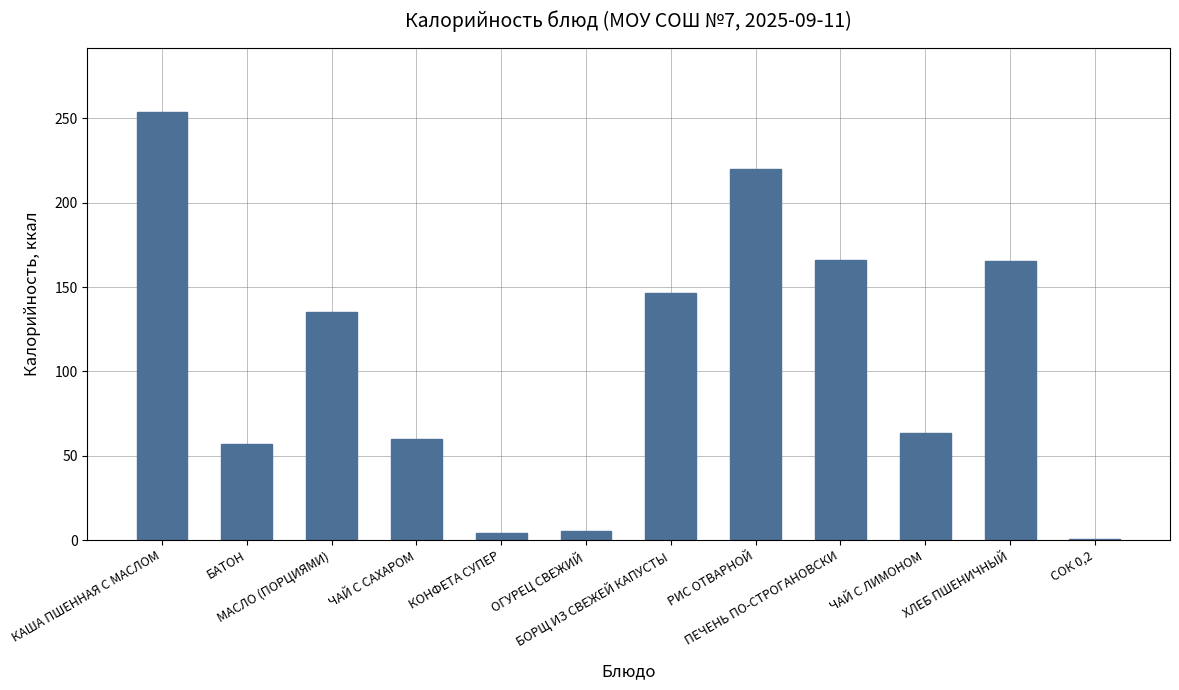

How many bars are there in total?

12